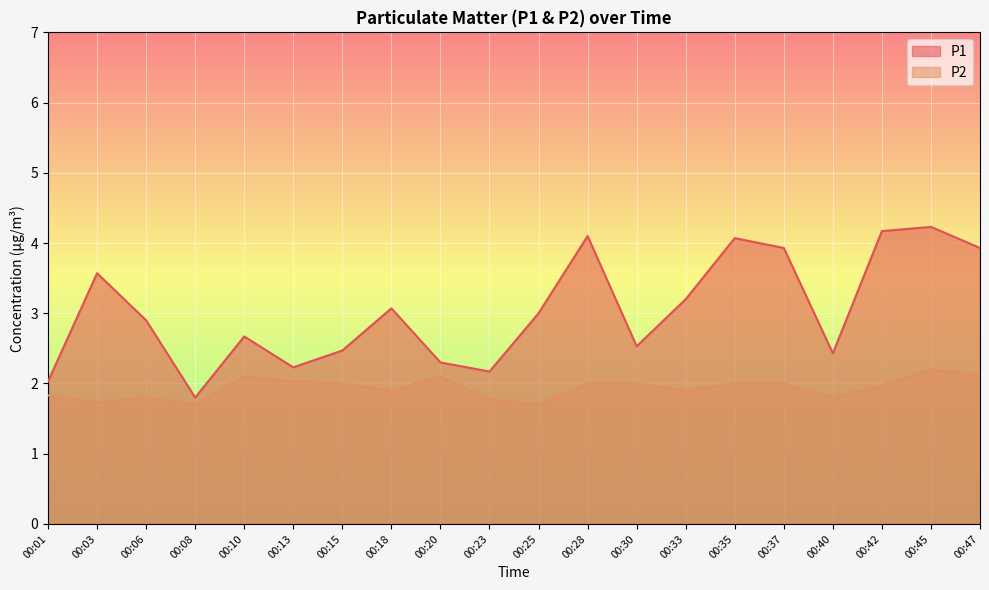

How many categories are shown in the chart?

20